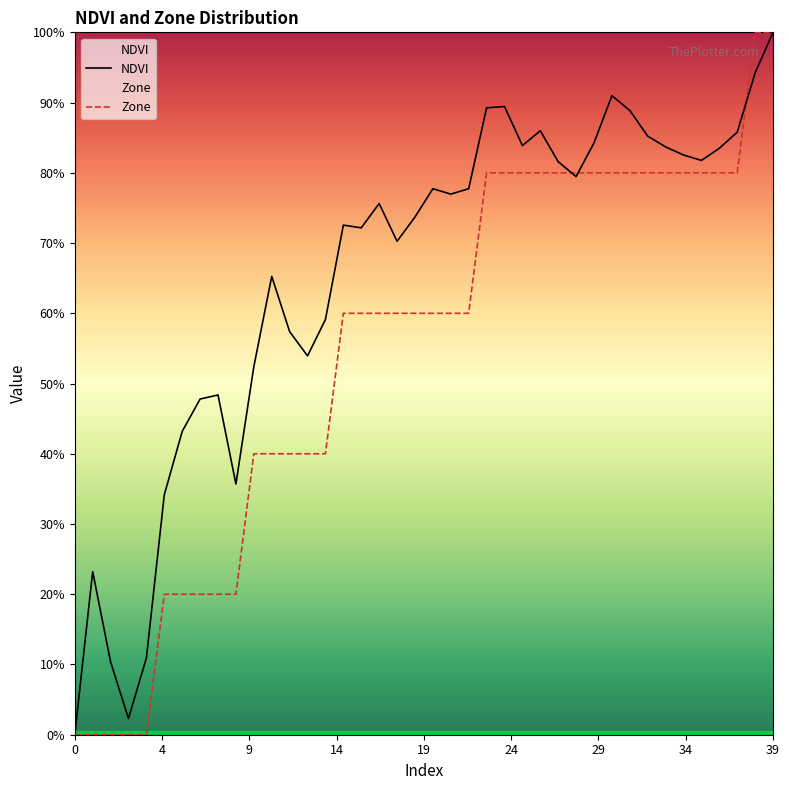

The NDVI series shows 0.8 at 28. True or false?

True